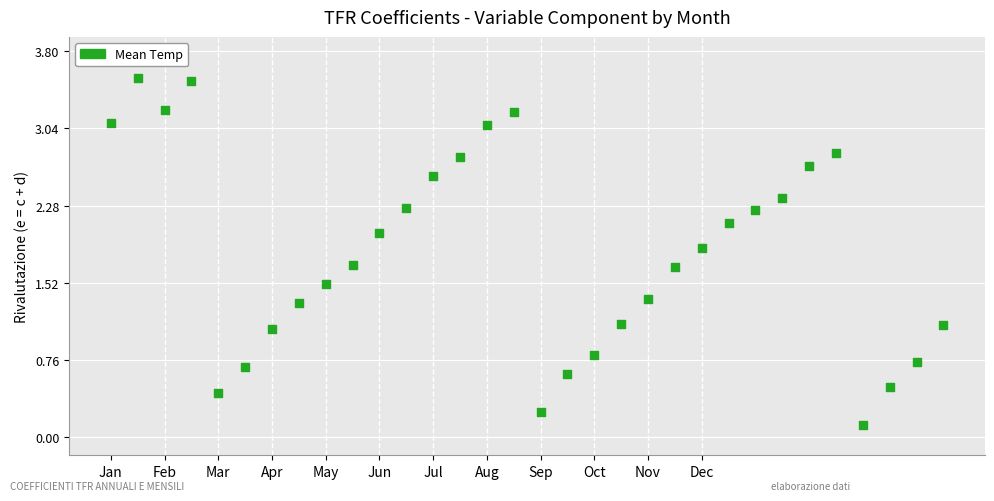

What is the range of X values (max minus min)?

31.0